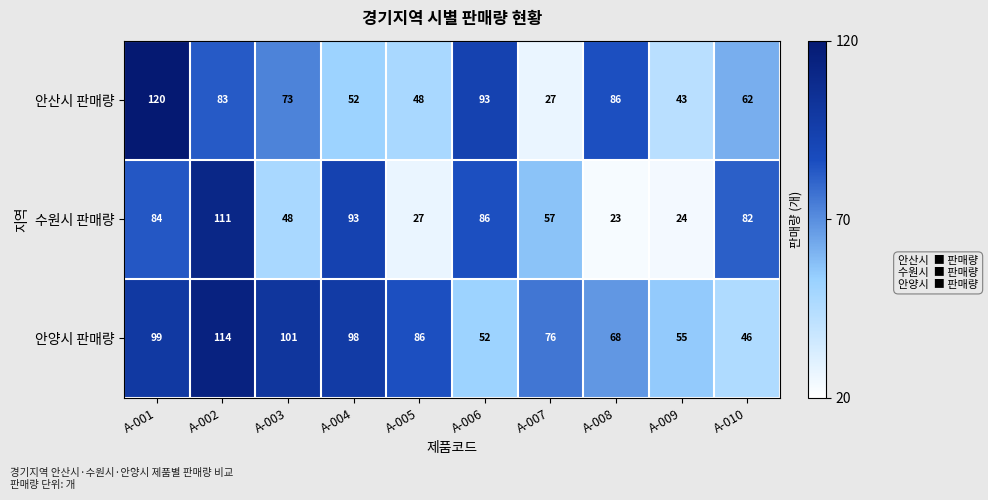

What is the total value across all series at A-008?

177